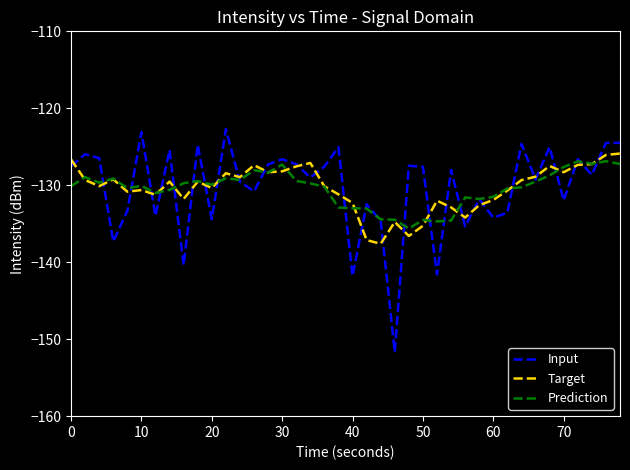

How many values in the Input series exceed -128?

19